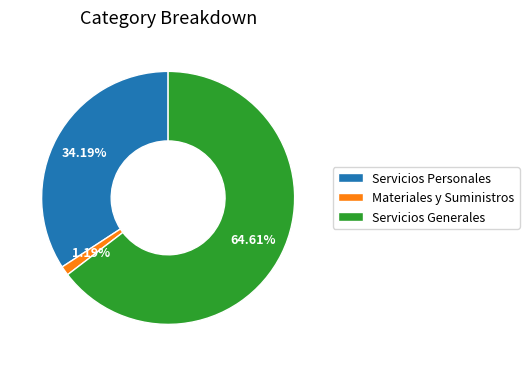

Which slice represents more than half of the pie?

Servicios Generales